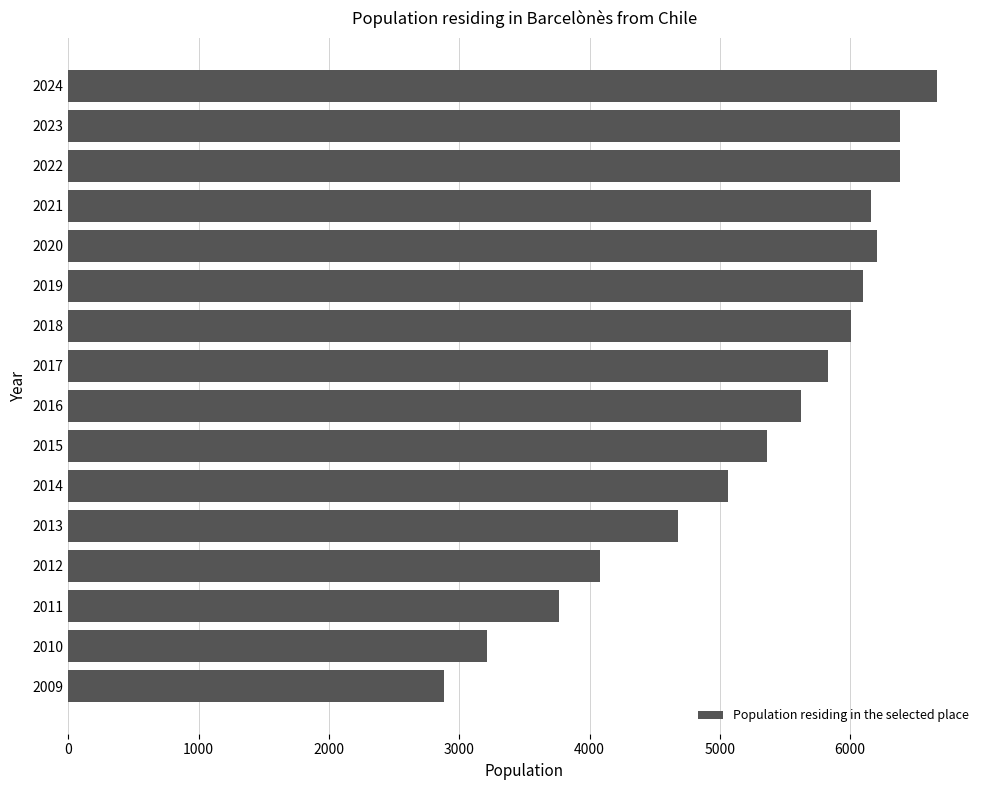

What is the value of the 5th bar from the top?

6204